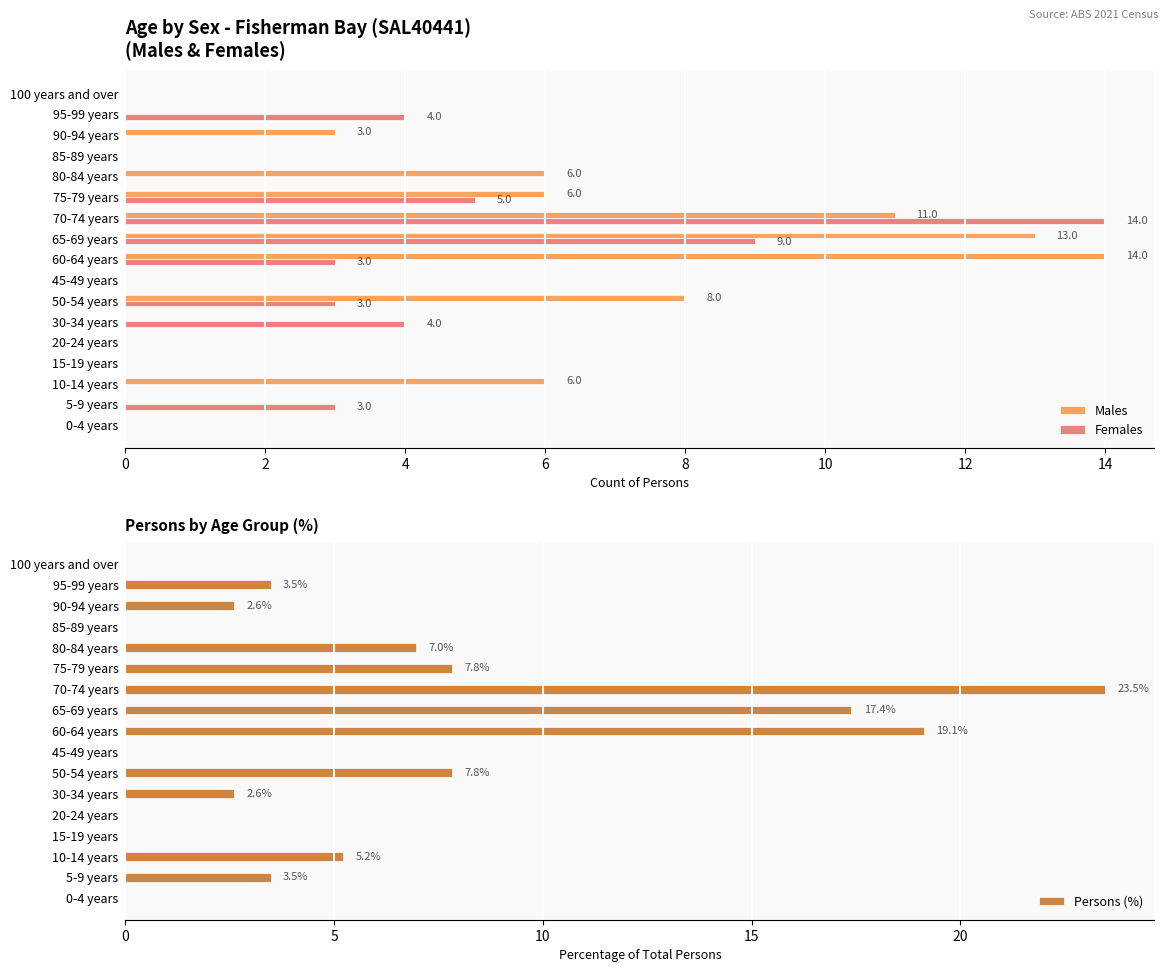

At how many categories does at least one series exceed 15?

3